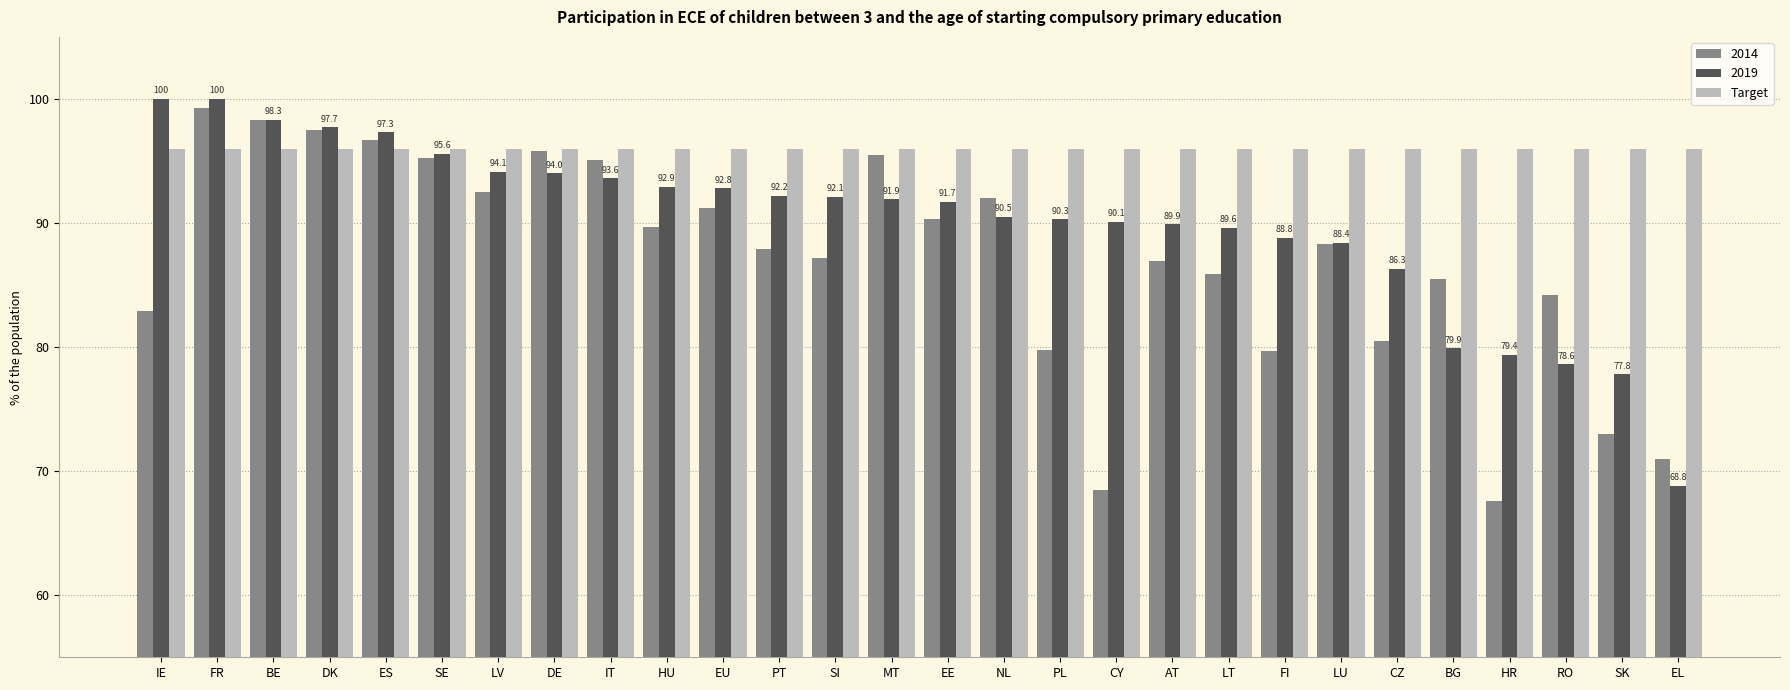

What are all the series names shown in the legend?

2014, 2019, Target